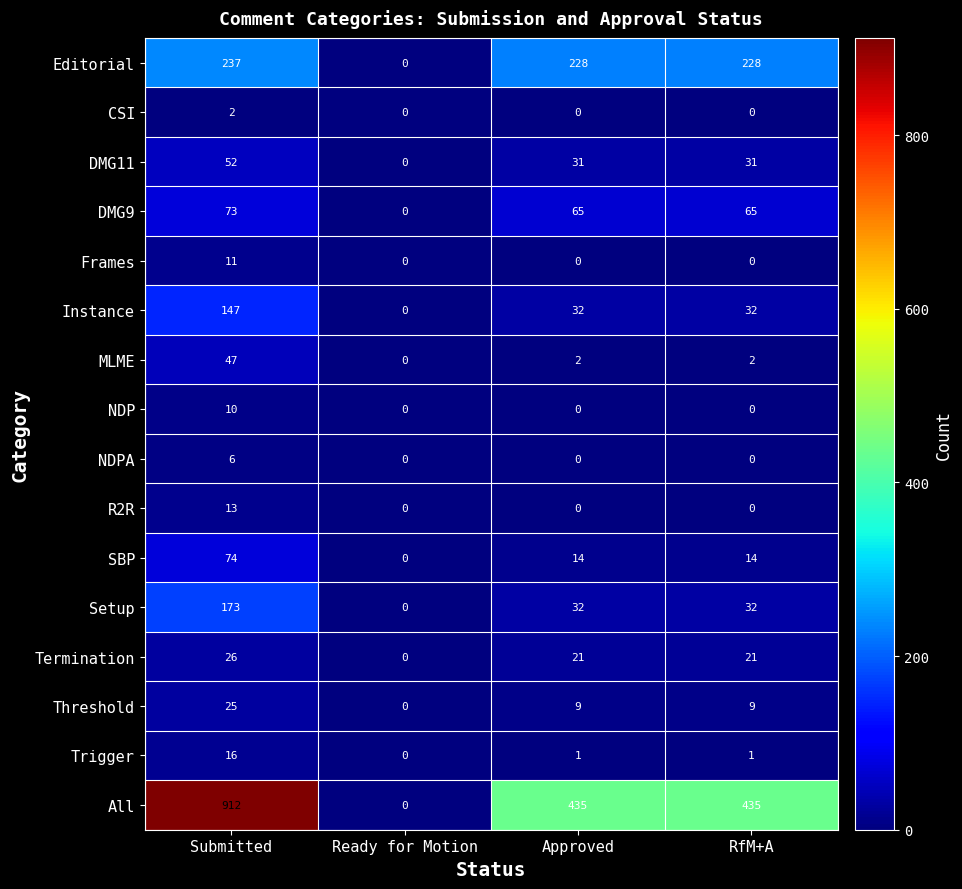

What is the sum of all SBP values?

102